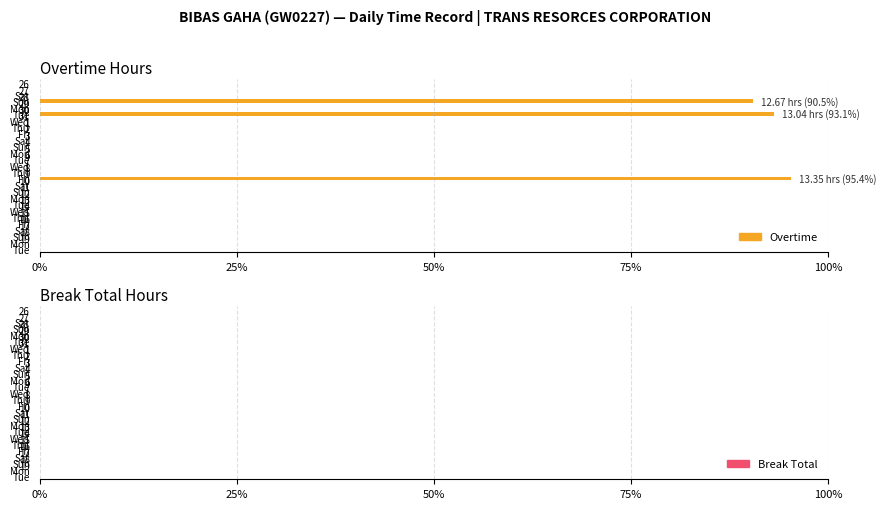

What is the greatest value displayed?

95.4